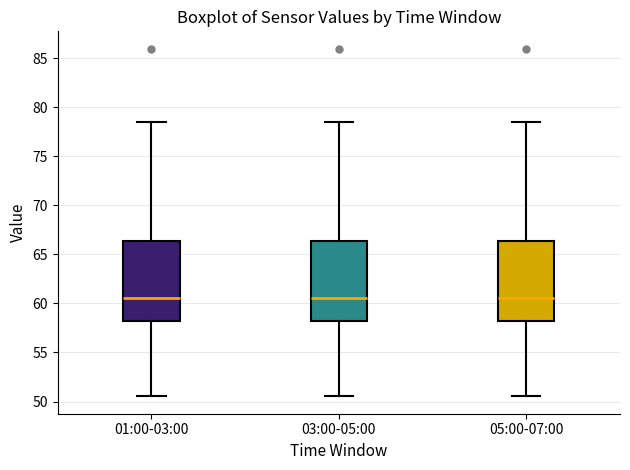

Where does the lower whisker of the box for 03:00-05:00 end on the y-axis? The values are not printed on the chart, so give them approximately, as read against the axis.

50.5